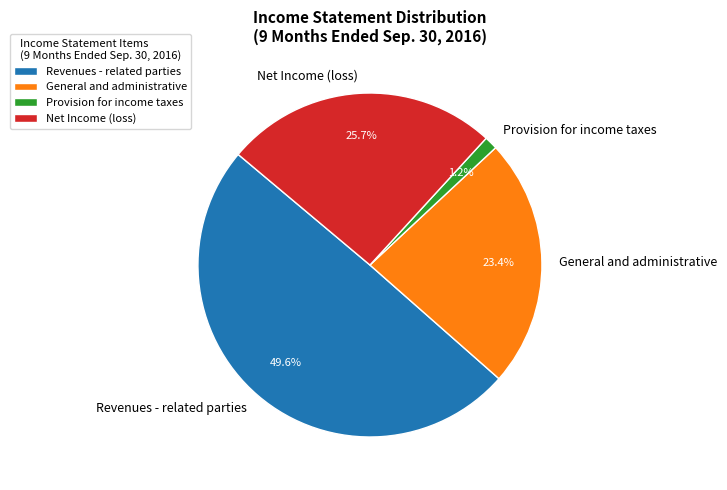

To the nearest percent, what percentage of the pie is Provision for income taxes?

1%